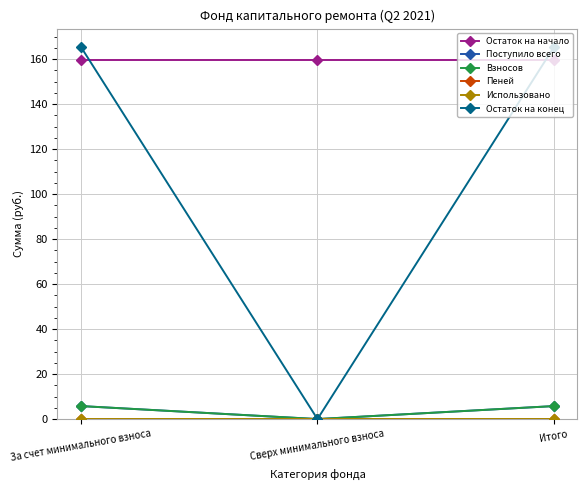

At Сверх минимального взноса, list the series in order from smallest to largest.

Поступило всего, Взносов, Пеней, Использовано, Остаток на конец, Остаток на начало